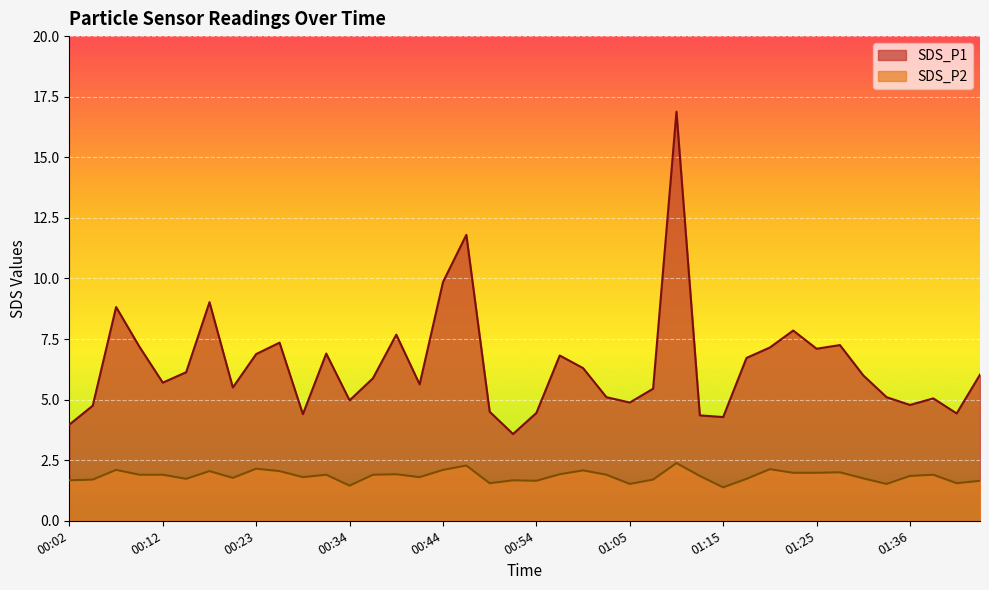

What is the difference between the second highest and minimum values in the SDS_P1 series?

8.2